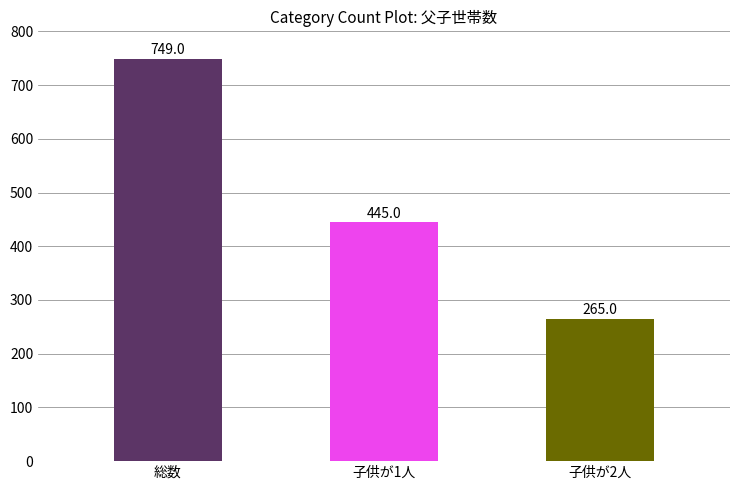

What is the sum of all values?

1459